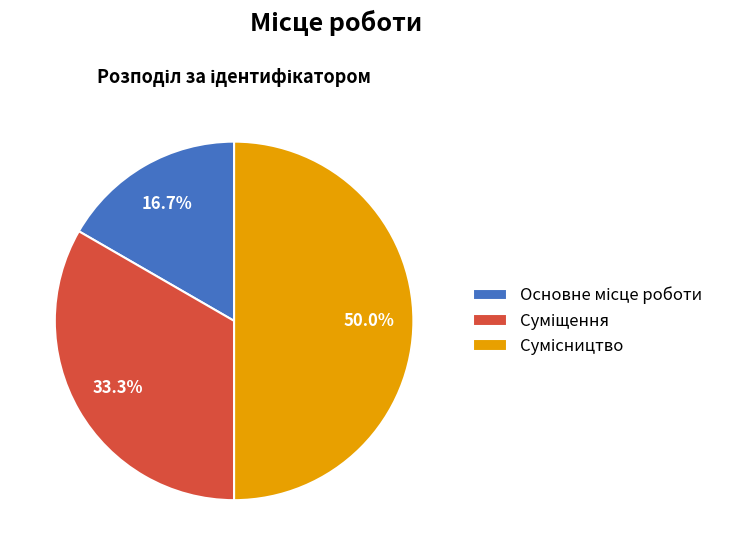

How many slices are in this pie chart?

3